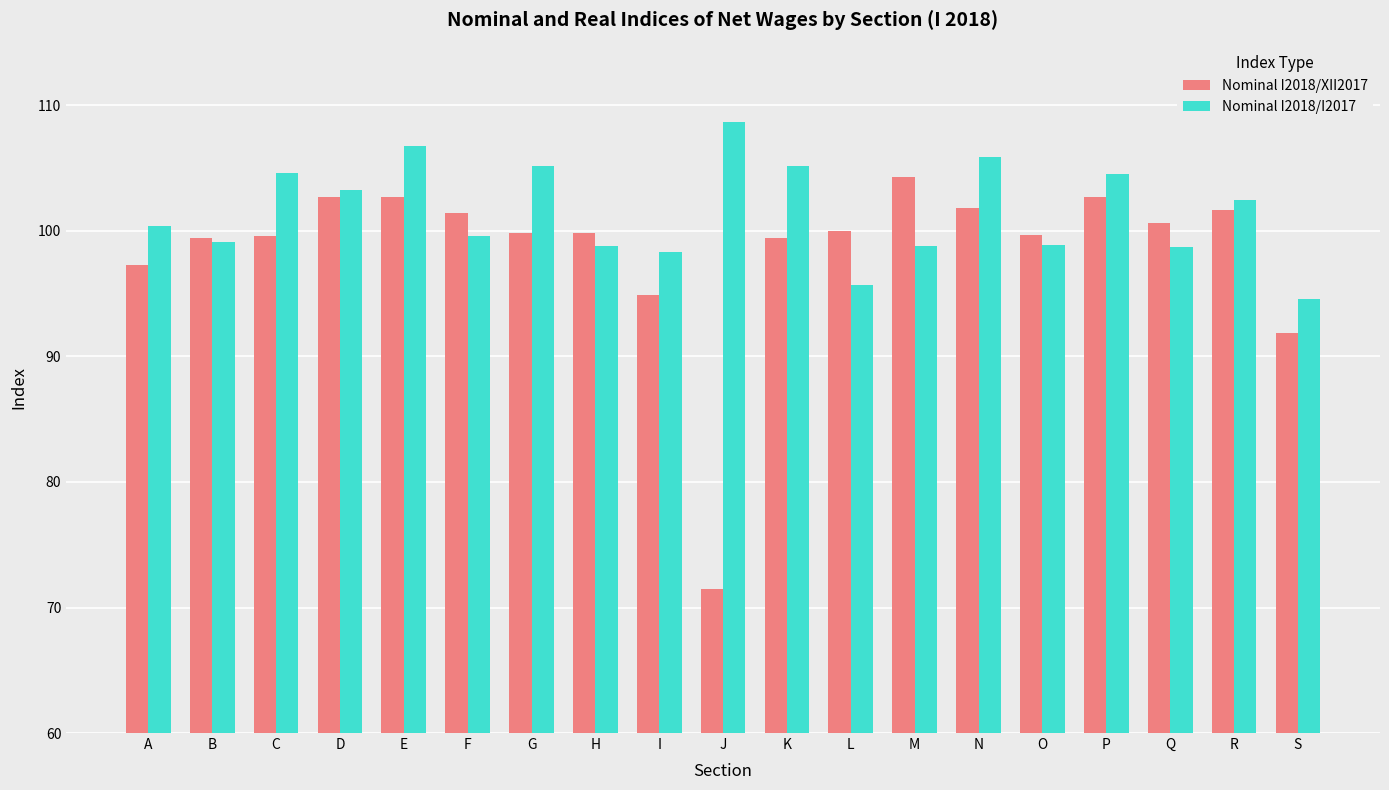

At which category is the sum across all series the highest?

E